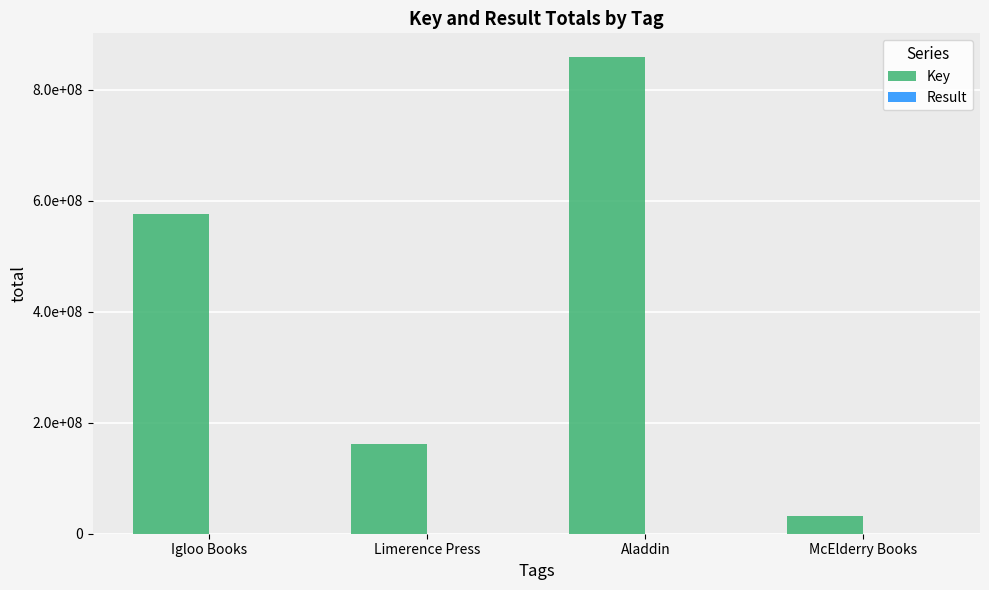

Between Igloo Books and Aladdin, which series saw the biggest shift?

Key